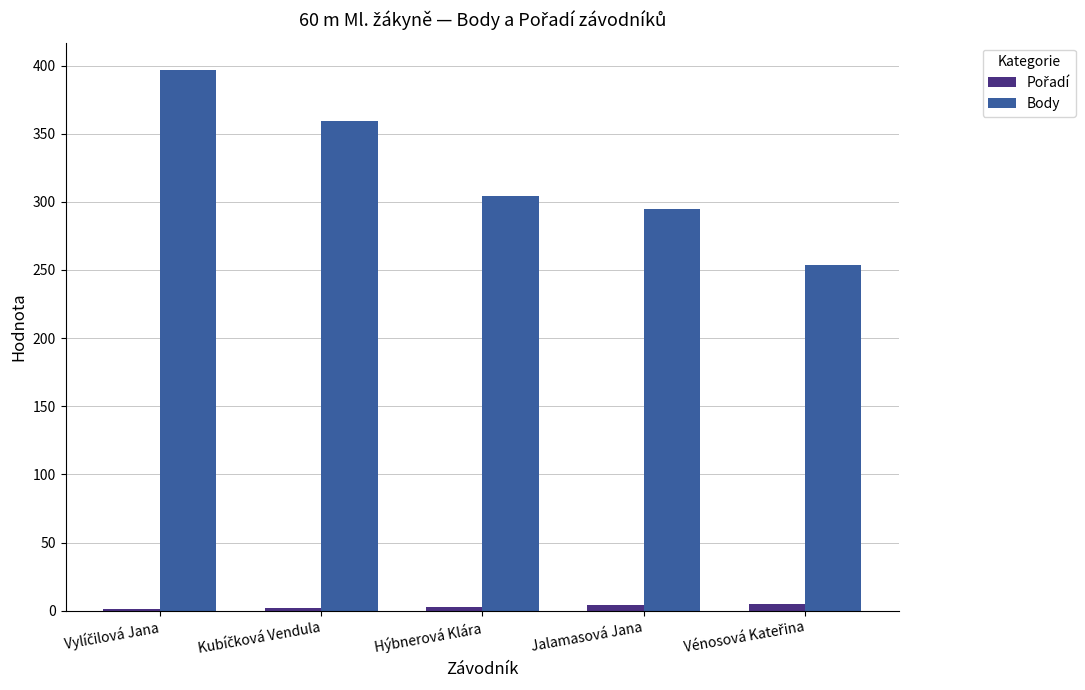

Is it true that Body equals 167 at Hýbnerová Klára?

False